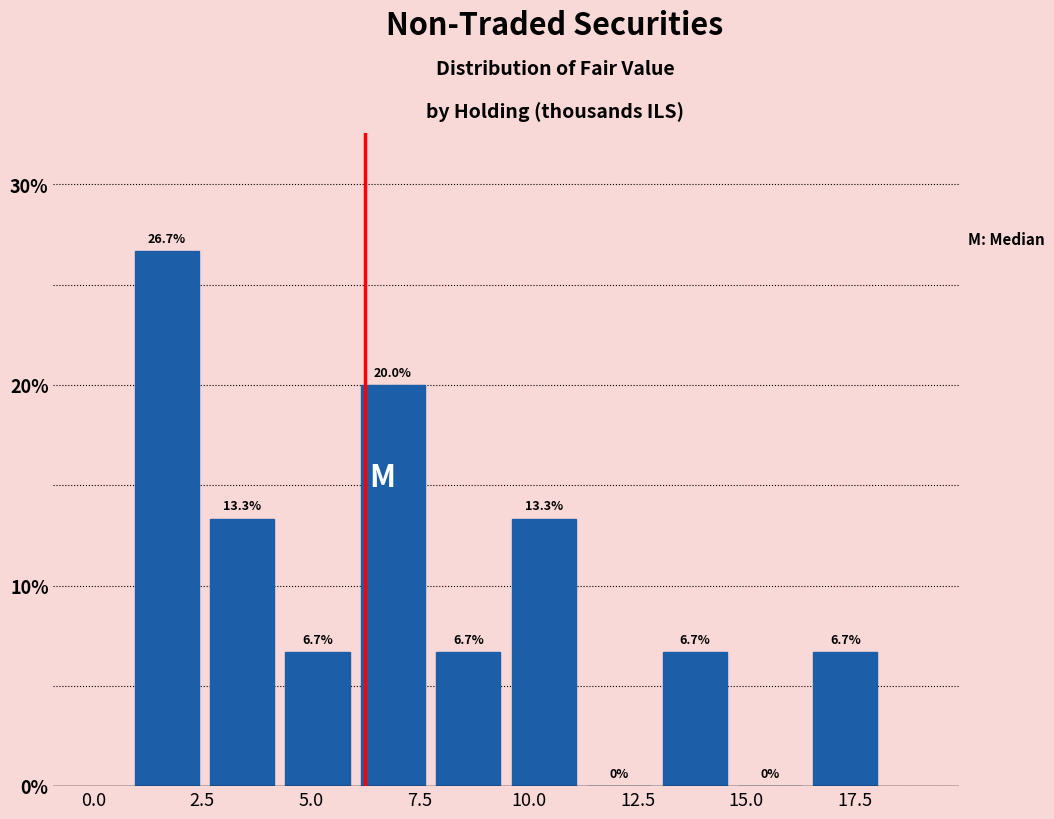

Read against the x-axis, roughly where is the centre of the tallest bar?

1.5